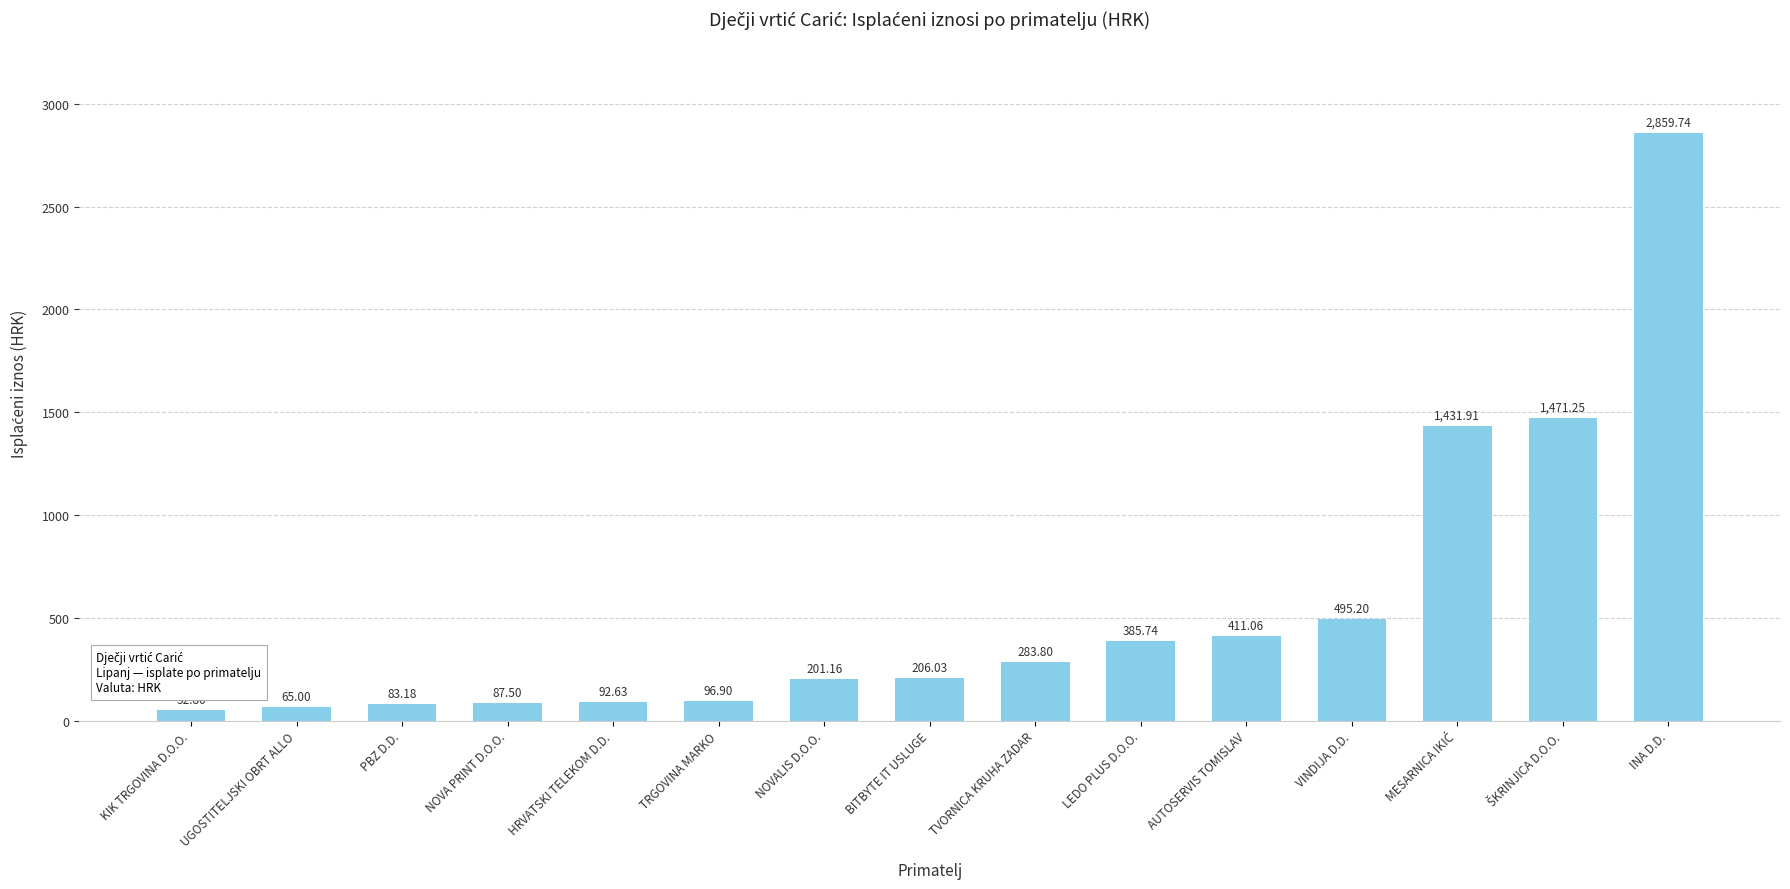

Where does the data first go above 206?

BITBYTE IT USLUGE